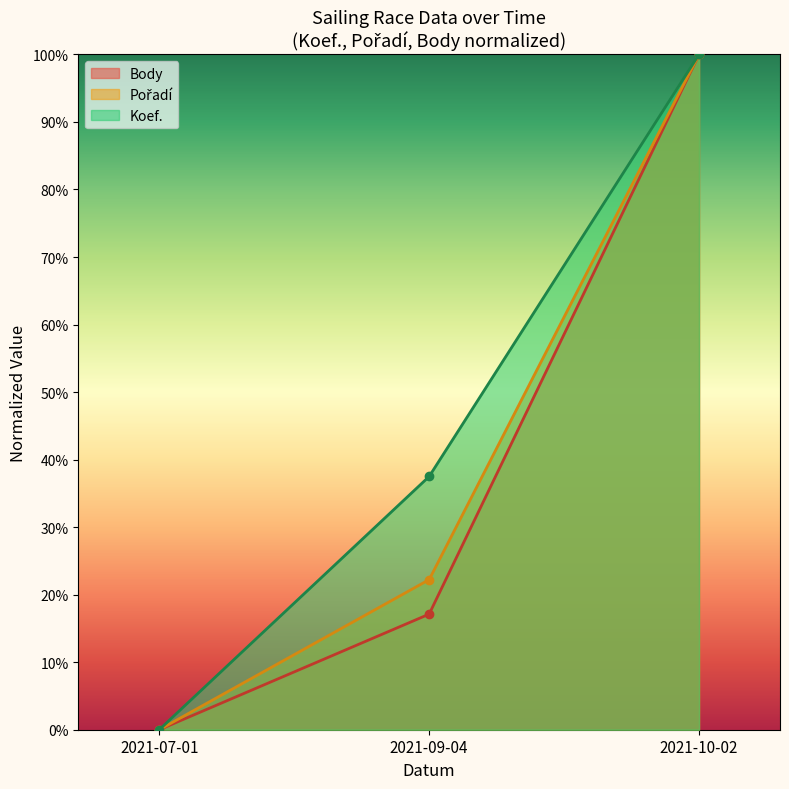

What is the average value of the Koef. series?

45.8